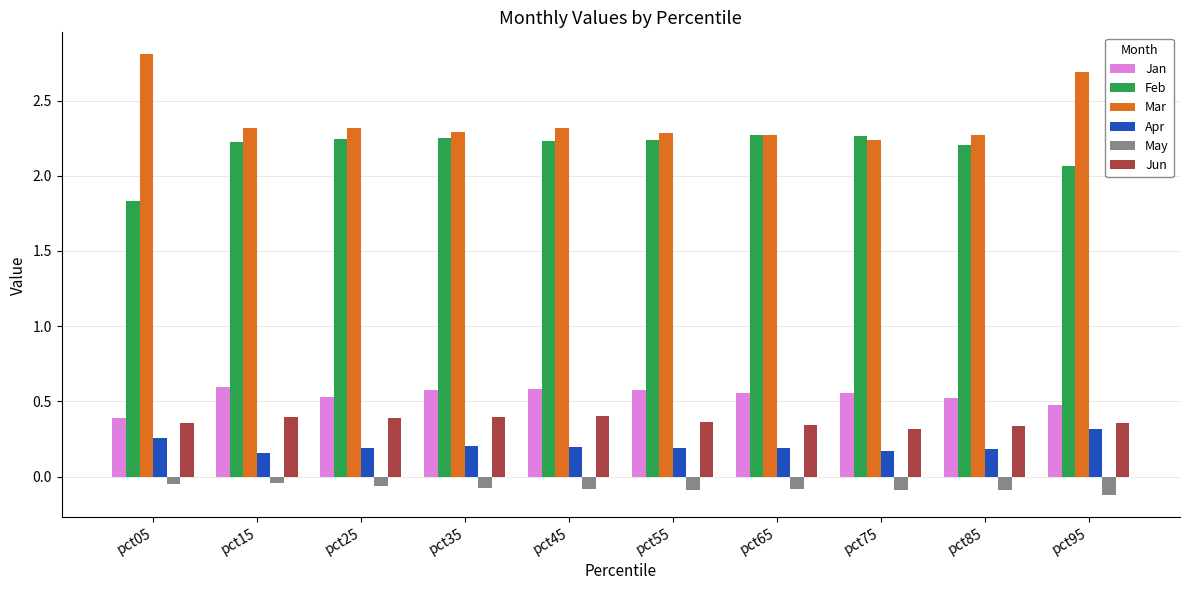

The Mar series shows 1.6 at pct15. True or false?

False